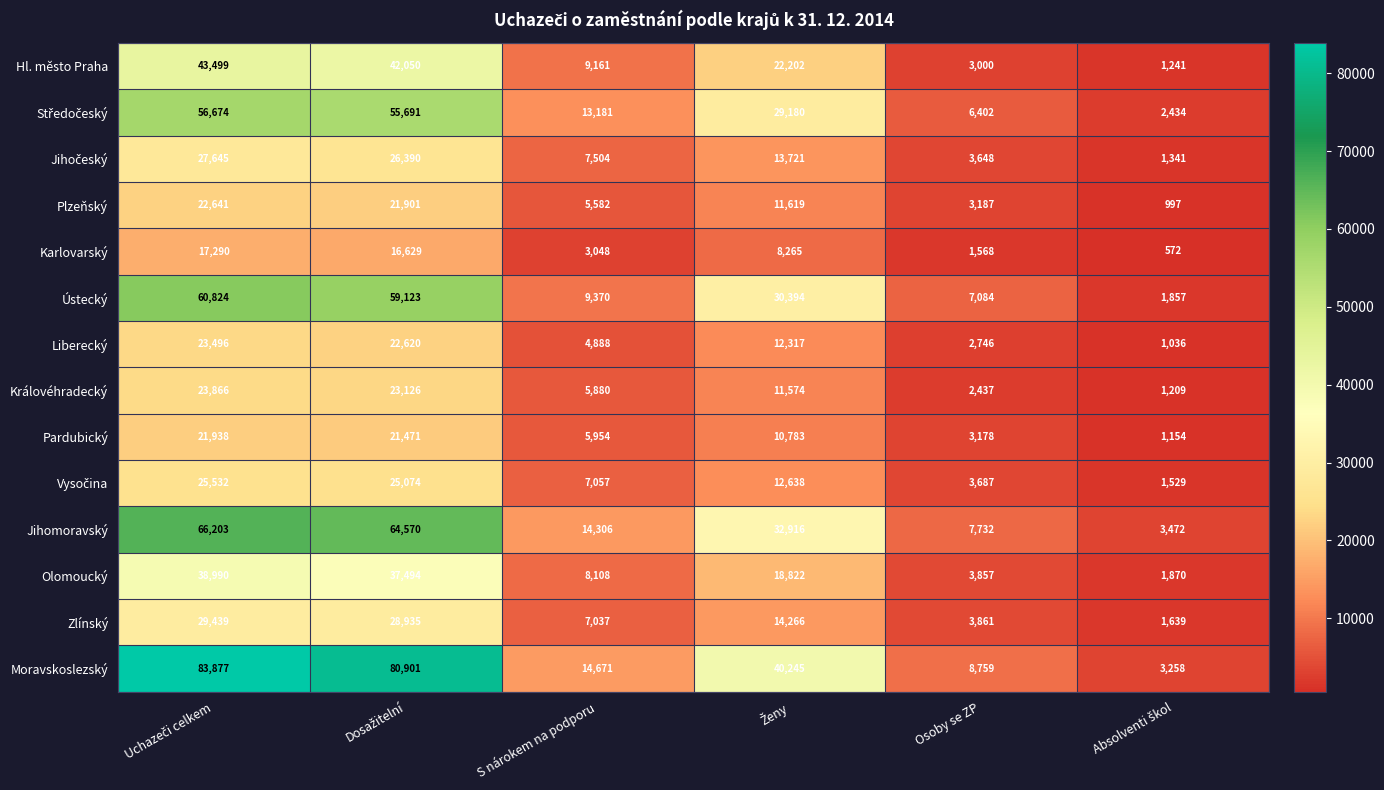

What is the maximum value shown in the chart?

83877